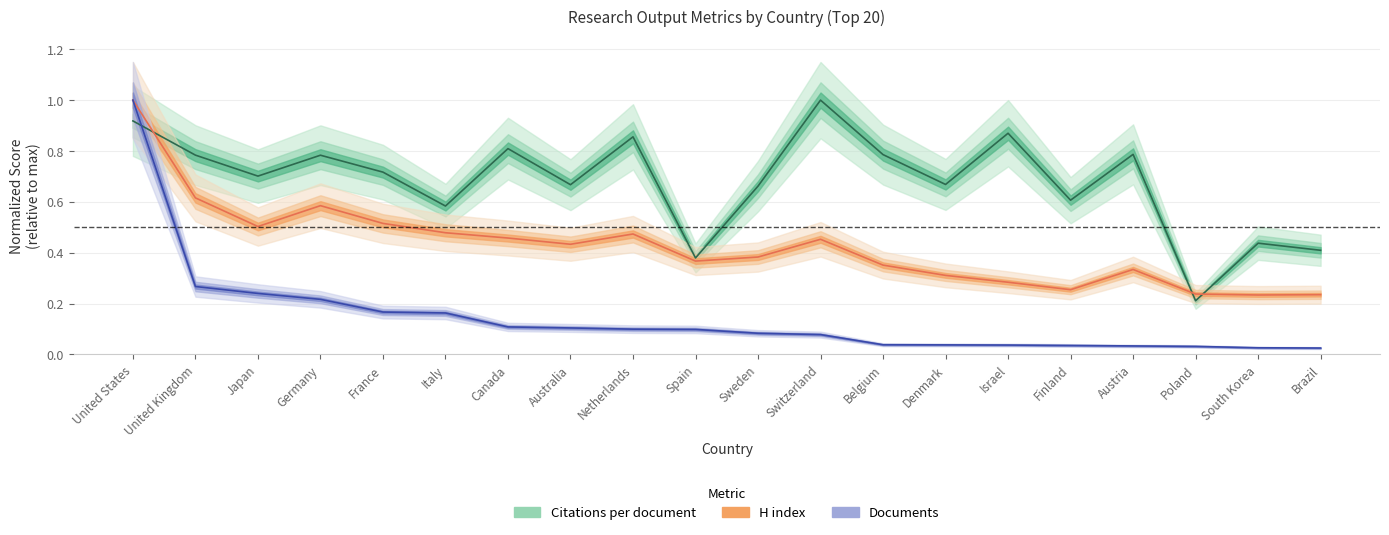

What is the value of the Citations per document point at the 7th from the left?

0.8